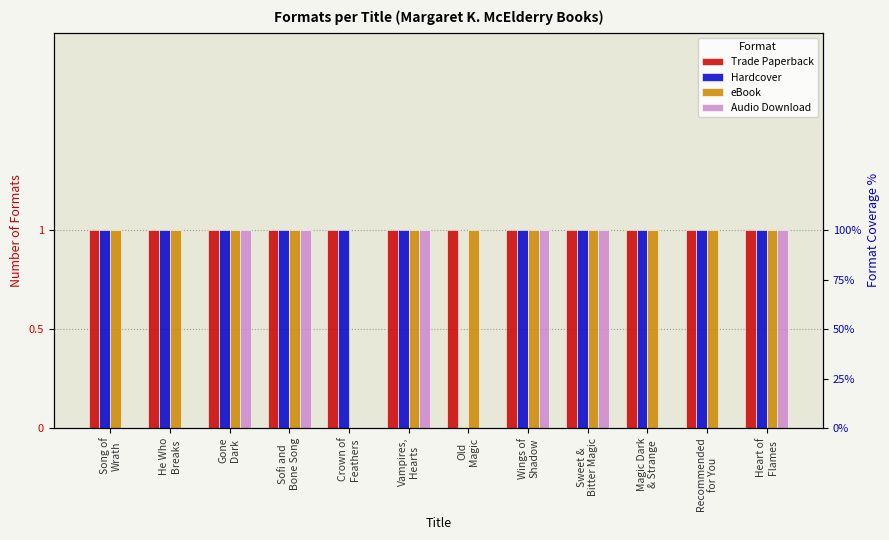

Reading left to right, transcribe all the data shown in this chart.

Trade Paperback: 1	1	1	1	1	1	1	1	1	1	1	1
Hardcover: 1	1	1	1	1	1	0	1	1	1	1	1
eBook: 1	1	1	1	0	1	1	1	1	1	1	1
Audio Download: 0	0	1	1	0	1	0	1	1	0	0	1